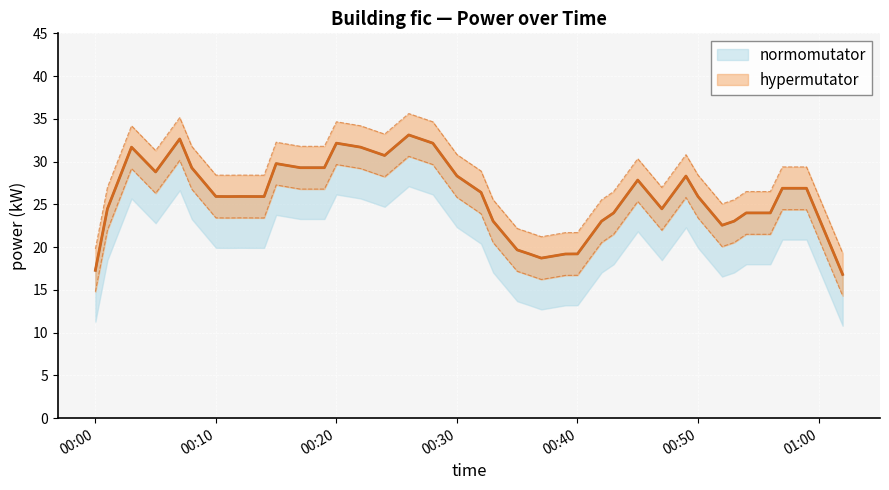

What position from the left is 2022-02-22T00:26:00?

17